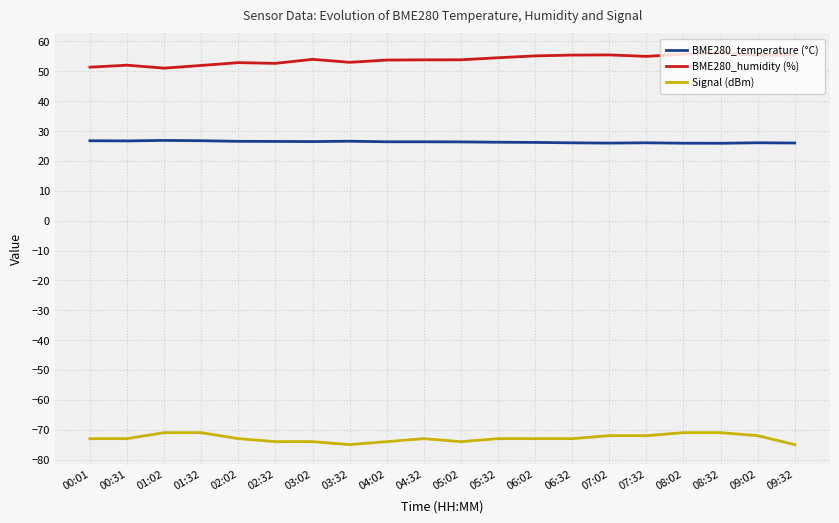

What are all the series names shown in the legend?

BME280_temperature (°C), BME280_humidity (%), Signal (dBm)